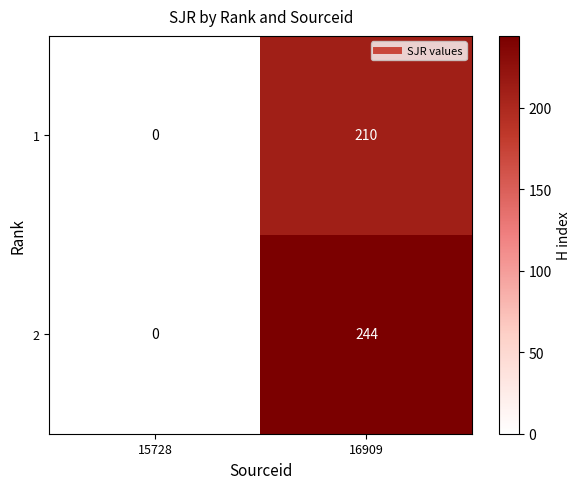

Where is 2 nearest to the value 122?

15728